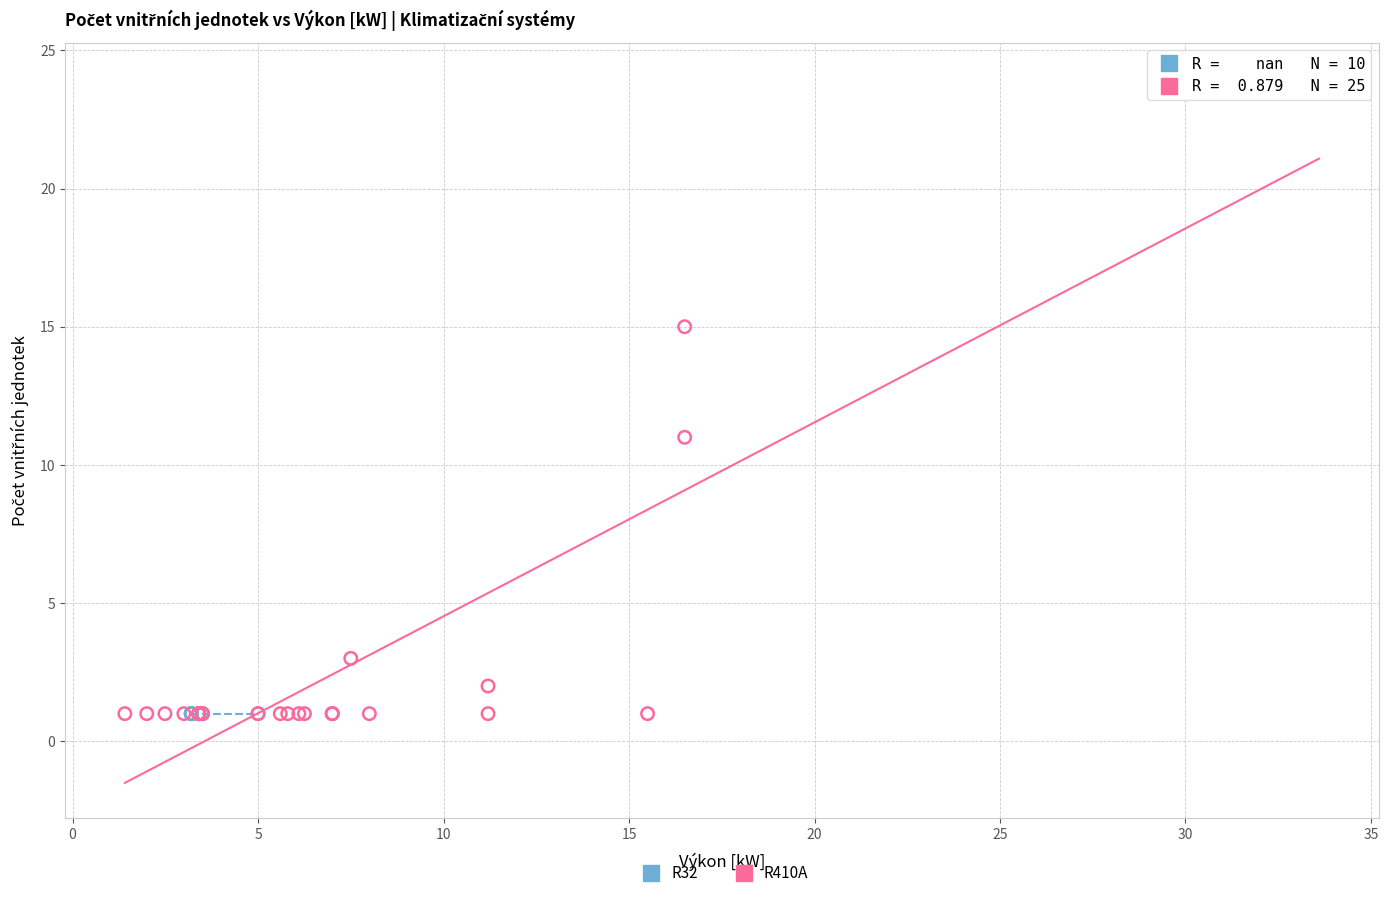

Which series contains the highest Y value?

R410A